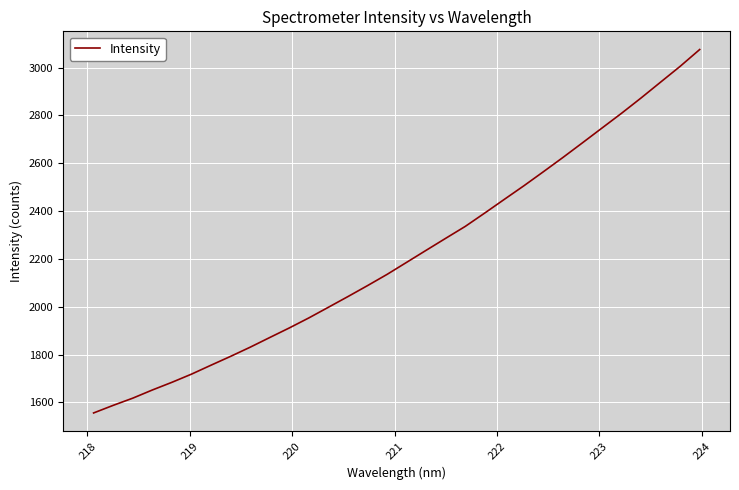

What is the maximum value shown in the chart?

3075.3